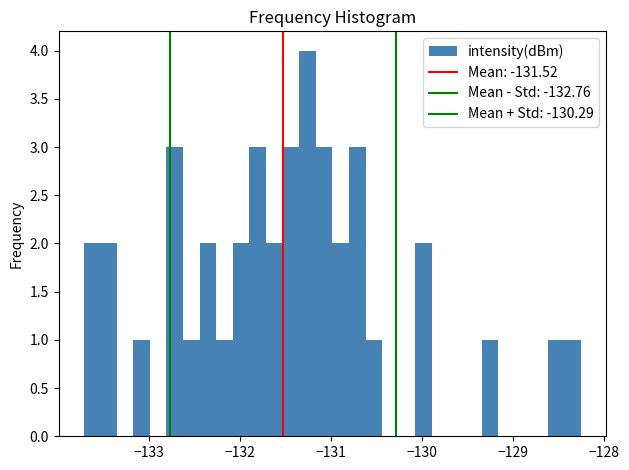

Around what value on the x-axis is the tallest bar? Give the approximate position of its centre, as read against the axis.

-131.3